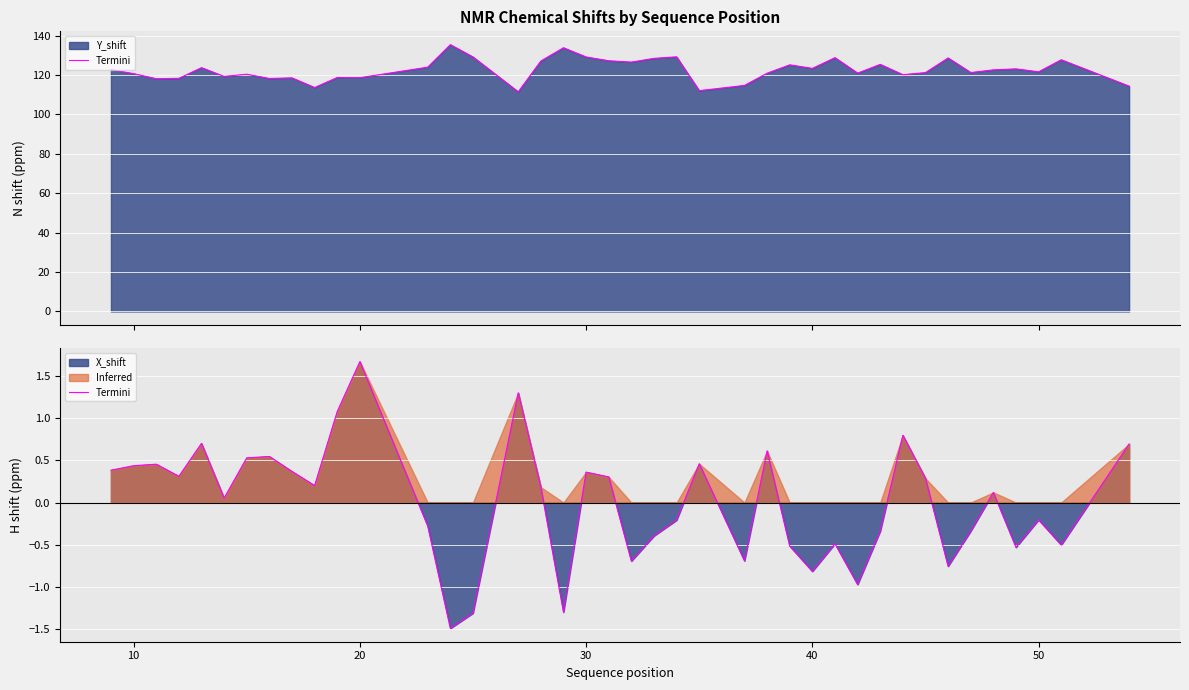

True or false: the data shows 0.2 at 60.

False